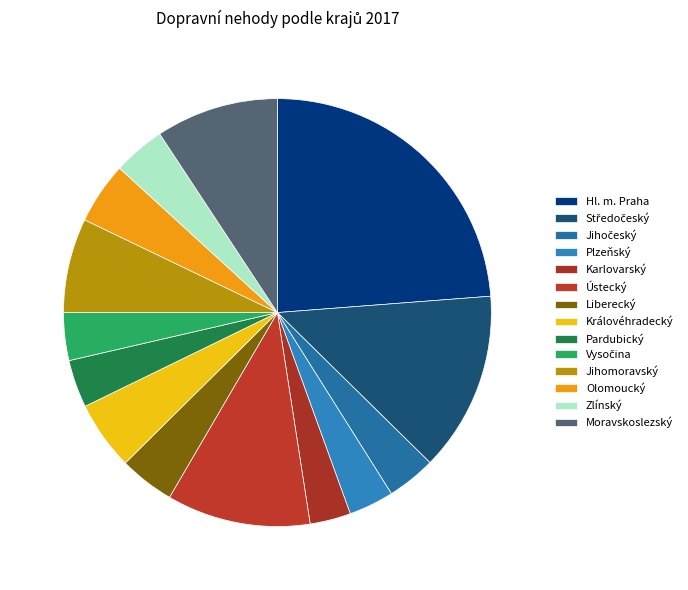

Does any single category account for the majority?

No